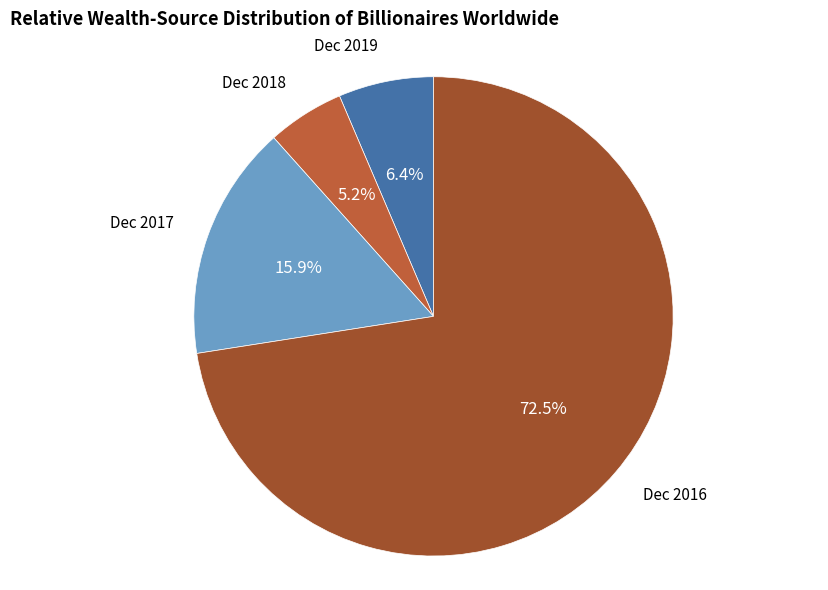

What is the majority slice?

Dec 2016